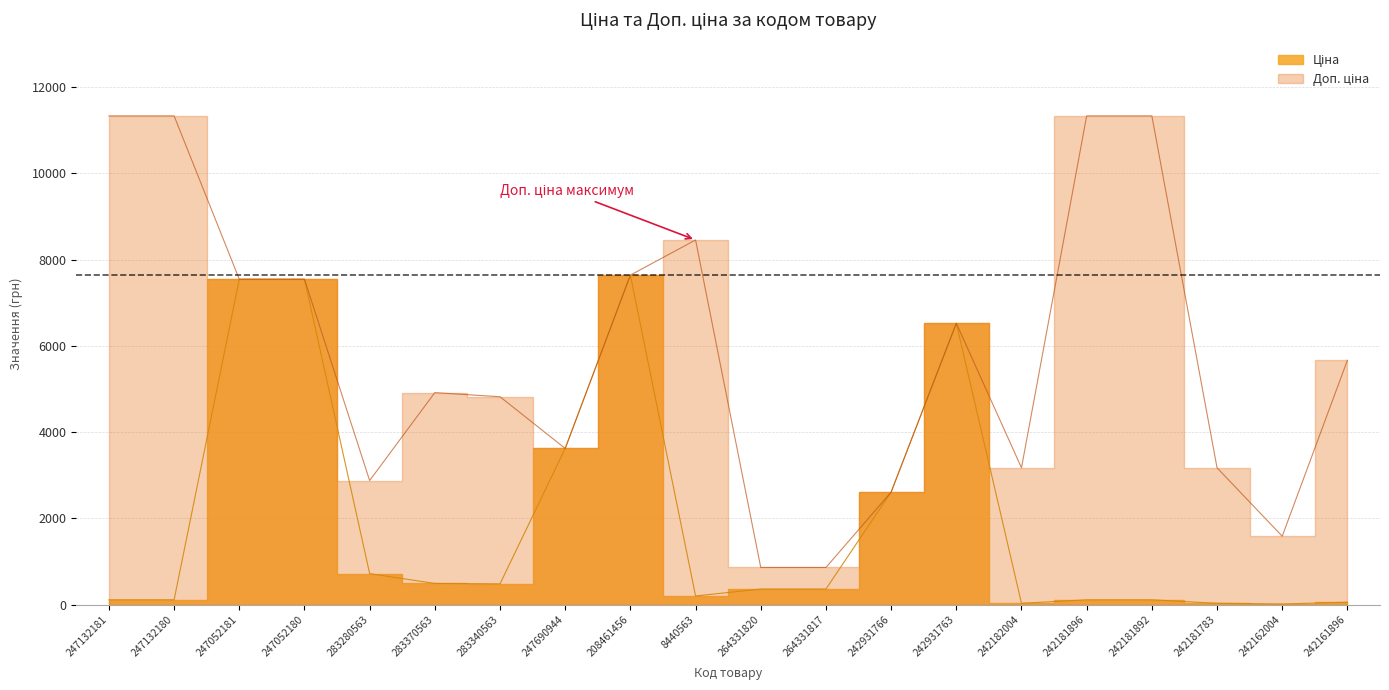

How many data points in Ціна are less than 362?

9